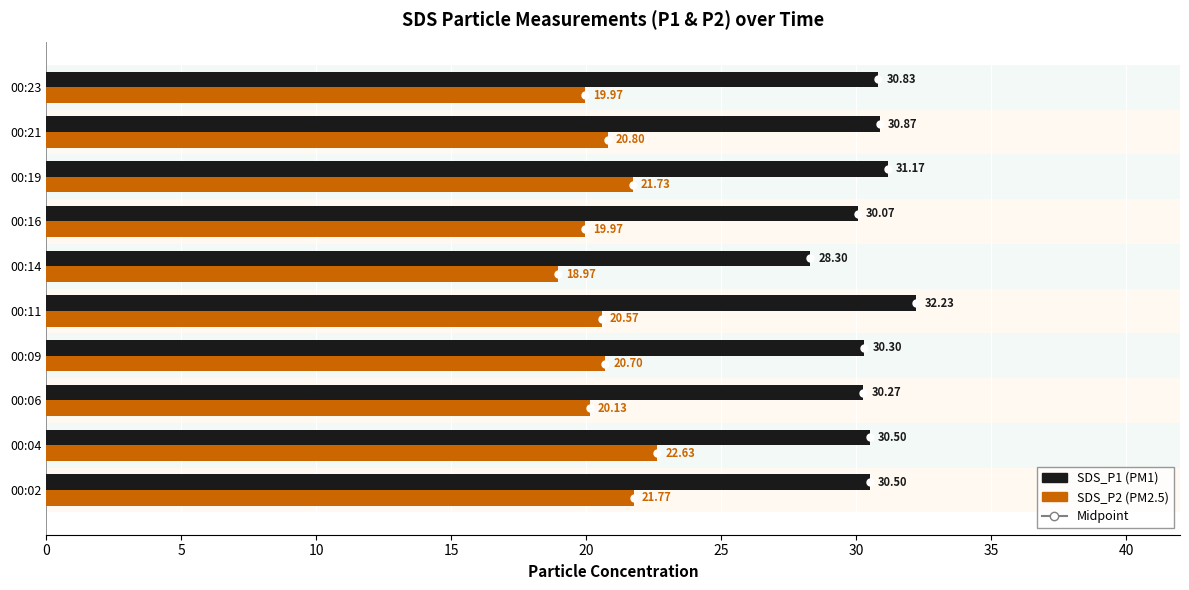

What is the value of the SDS_P2 bar at the 7th from the left?

20.0